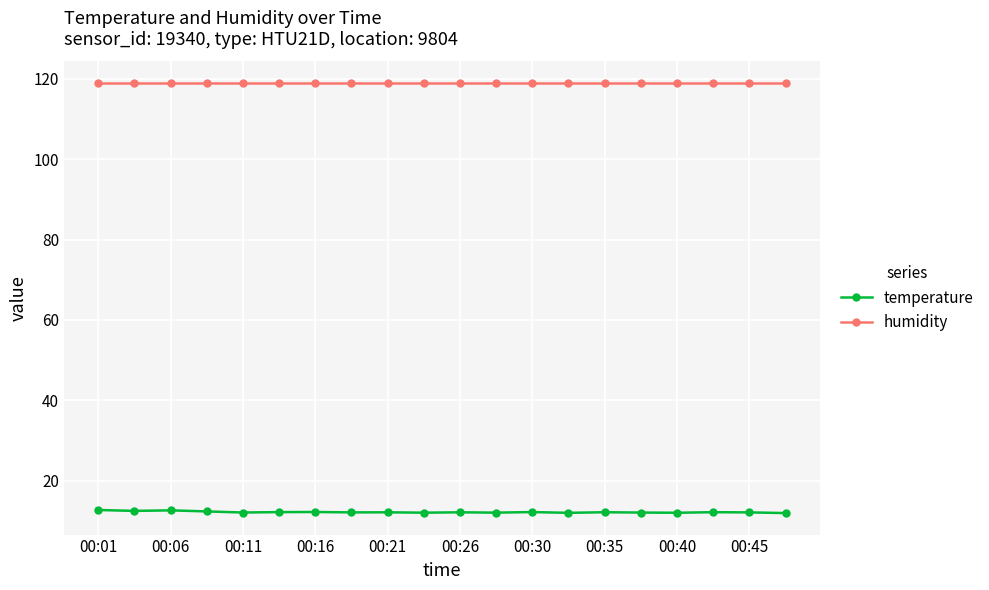

What is the sum of all temperature values?

243.7